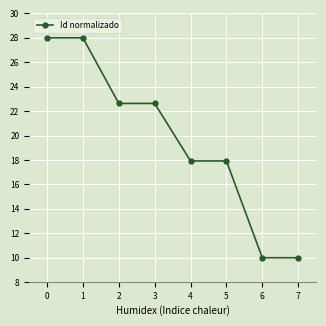

How many data points are less than 22?

4